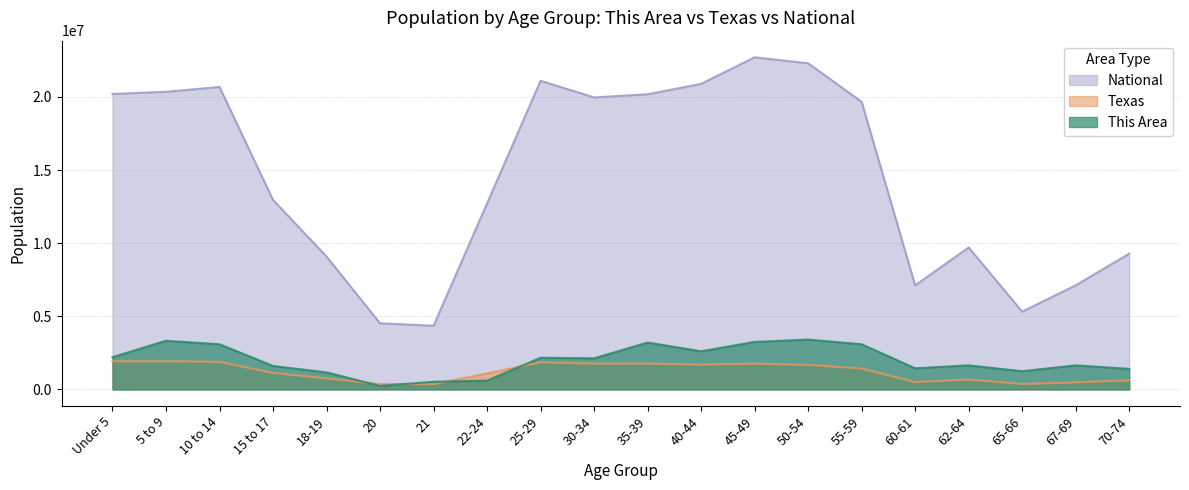

Does the chart display data point markers on the line(s)?

No